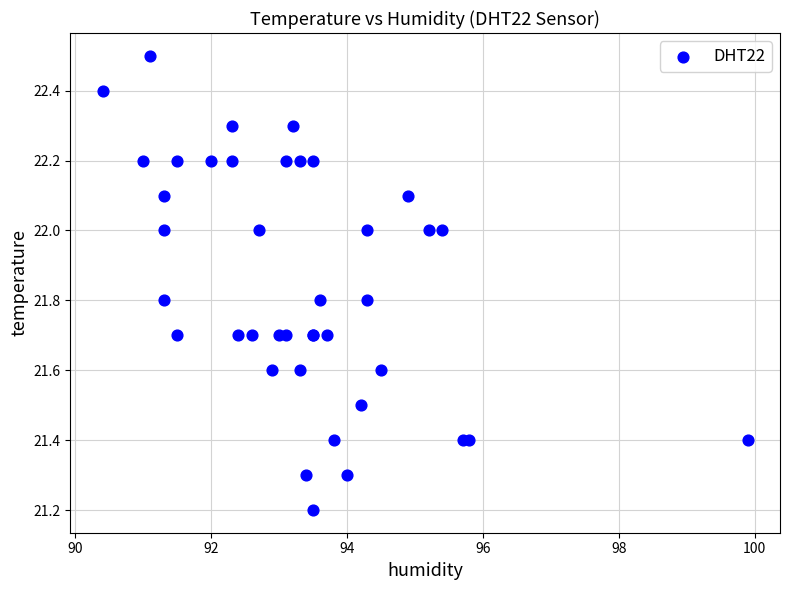

What Y value in the scatter plot is closest to 21?

21.2